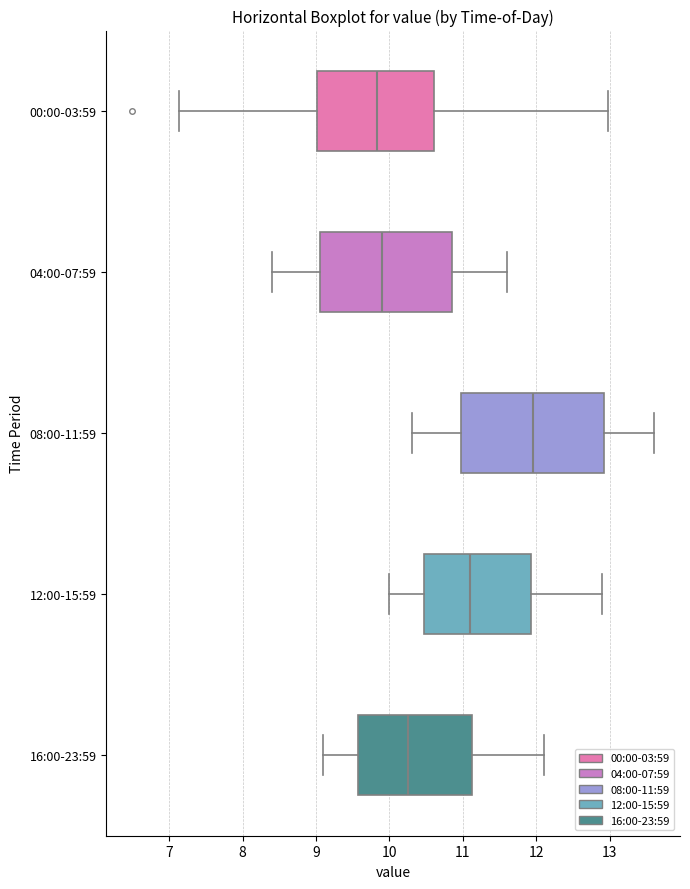

Which box is the widest, from its left edge to its right edge?

08:00-11:59